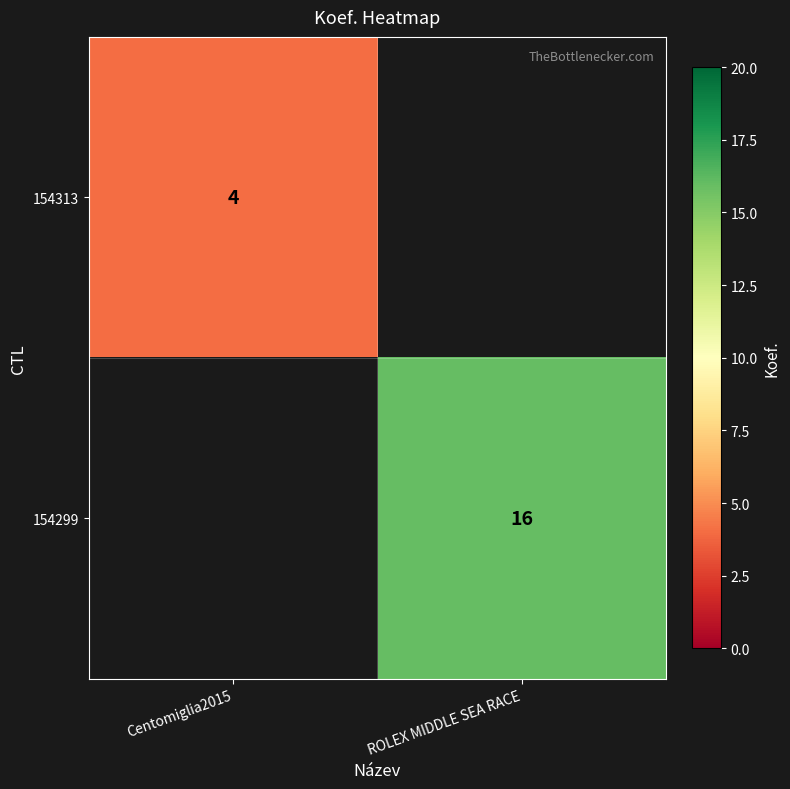

True or false: 154299 has a value of 16 at ROLEX MIDDLE SEA RACE.

True